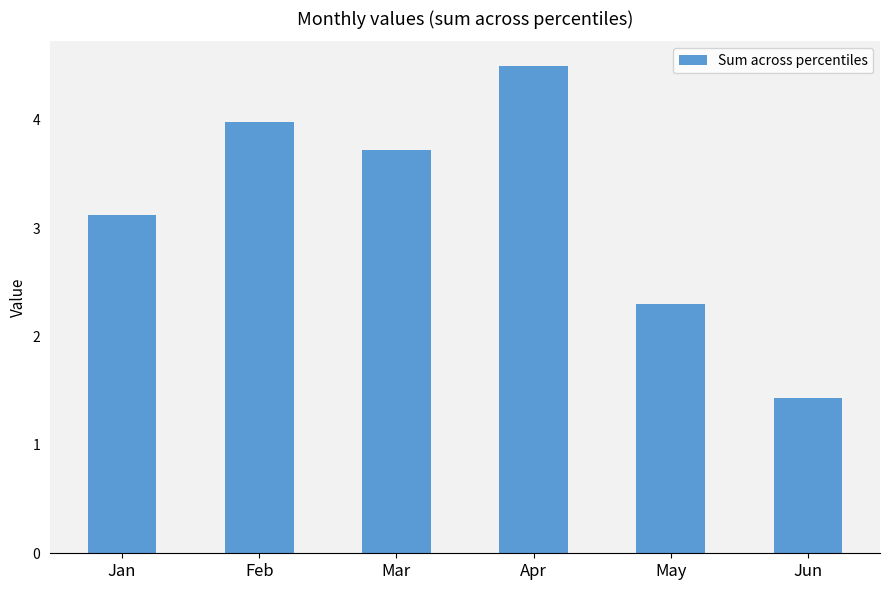

Which has a higher value, Feb or Jan?

Feb